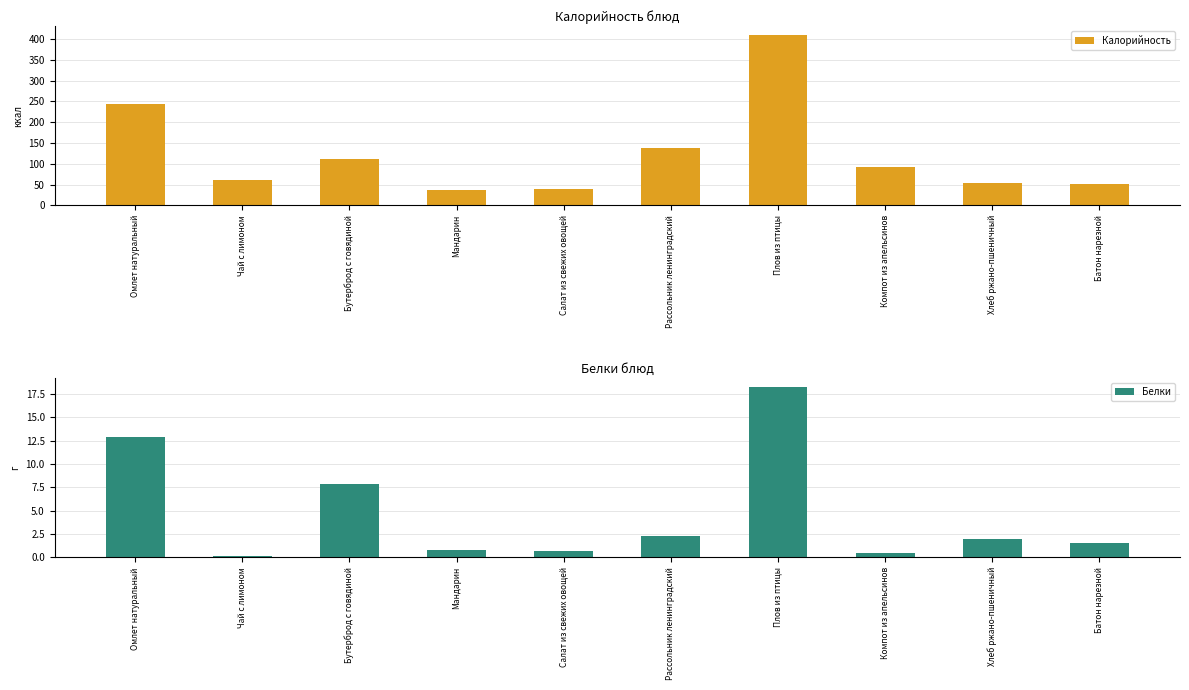

Does the chart contain stacked bars?

No